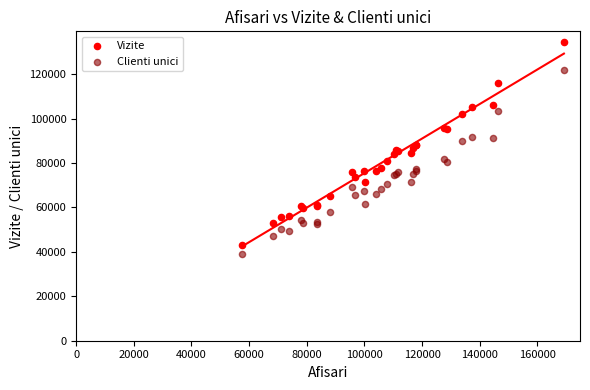

Which series contains the highest Y value?

Vizite